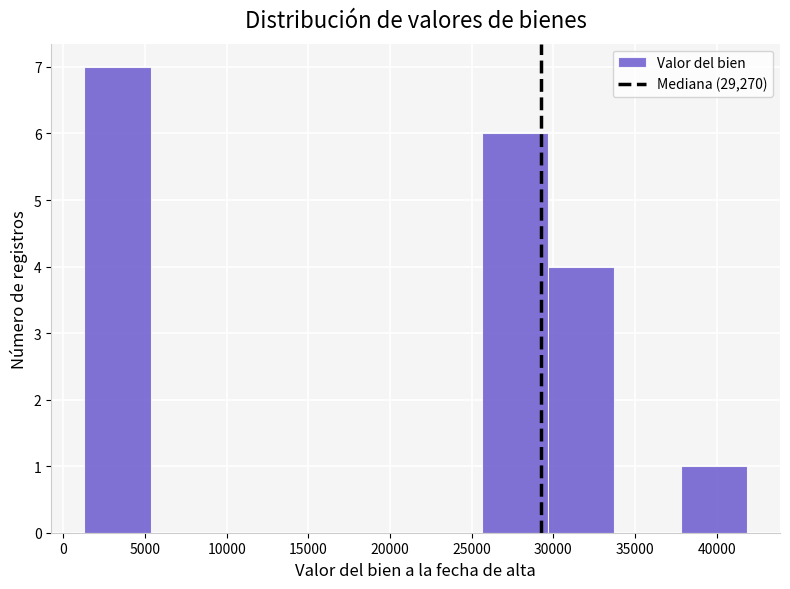

Reading left to right, list every bar in this chart as the range it spans on the x-axis followed by its height. Neither the bar edges nor the heights are printed on the chart, so give them approximately, as read against the axes.

1500 to 5500: 7
5500 to 9500: 0
9500 to 13500: 0
13500 to 17500: 0
17500 to 21500: 0
21500 to 25500: 0
25500 to 29500: 6
29500 to 33500: 4
33500 to 38000: 0
38000 to 42000: 1